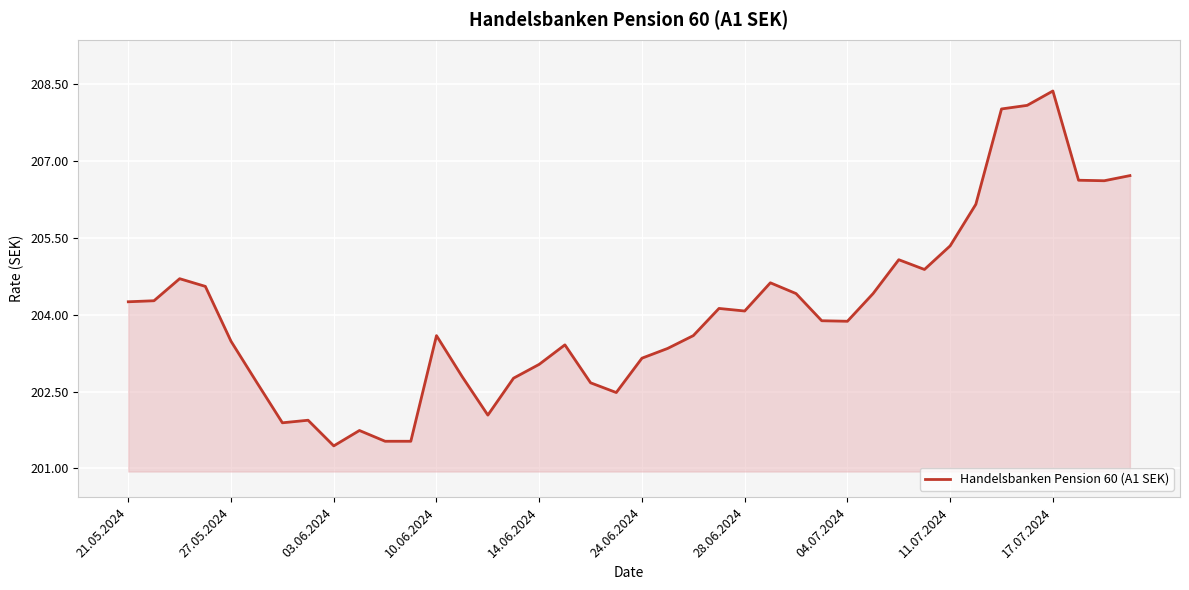

What is the difference between the maximum and minimum values?

6.9